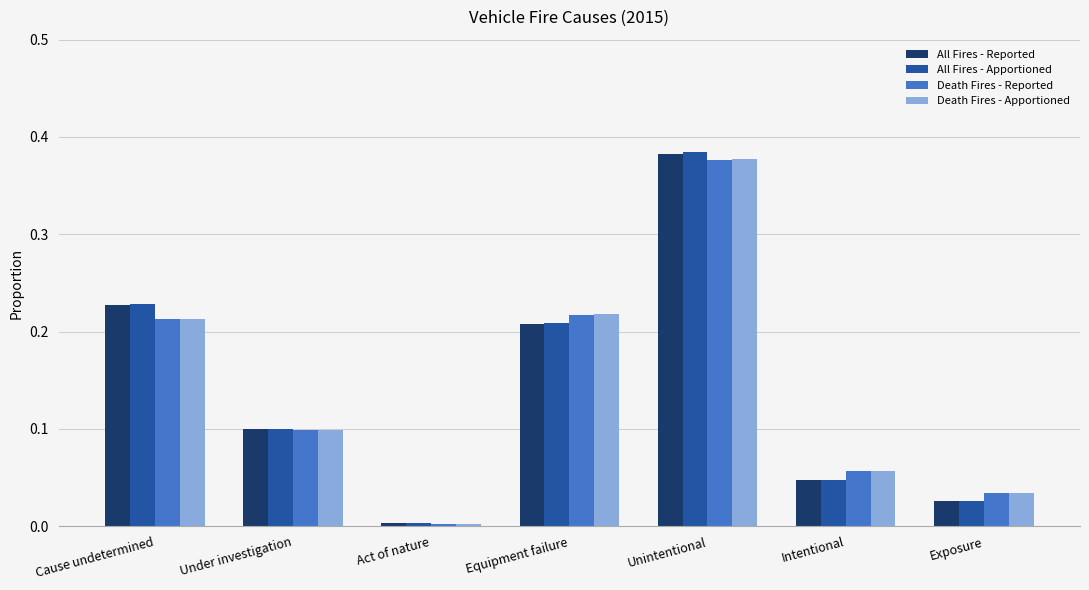

Rank the series by their average value, from lowest to highest.

All Fires - Reported, Death Fires - Reported, All Fires - Apportioned, Death Fires - Apportioned